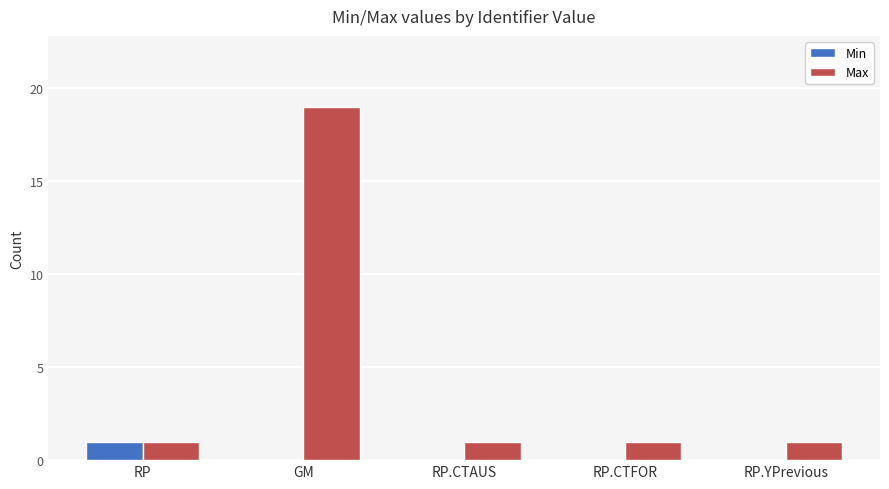

Which series changed the most between RP and GM?

Max